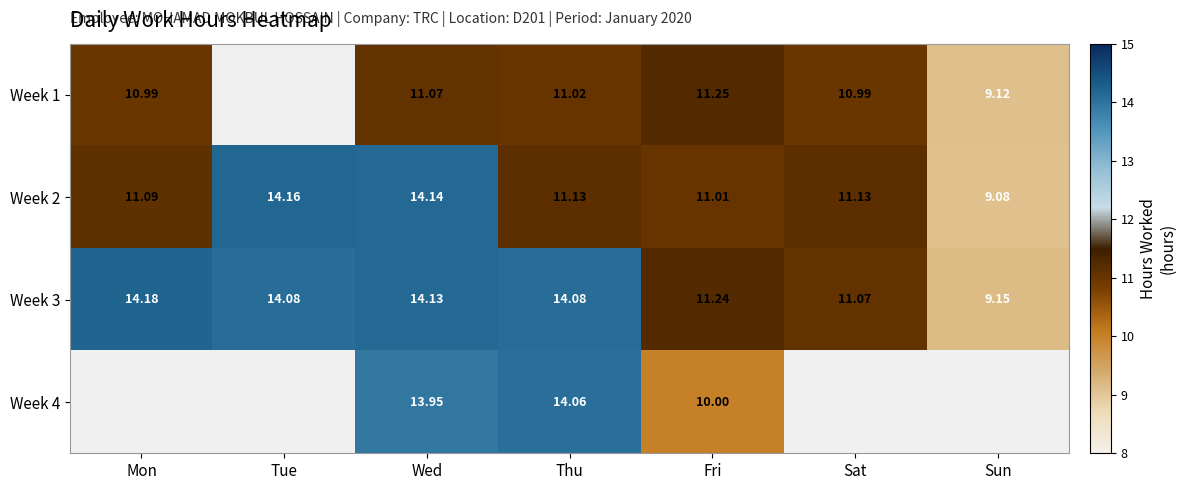

At which category does the chart reach its peak across all series?

Mon